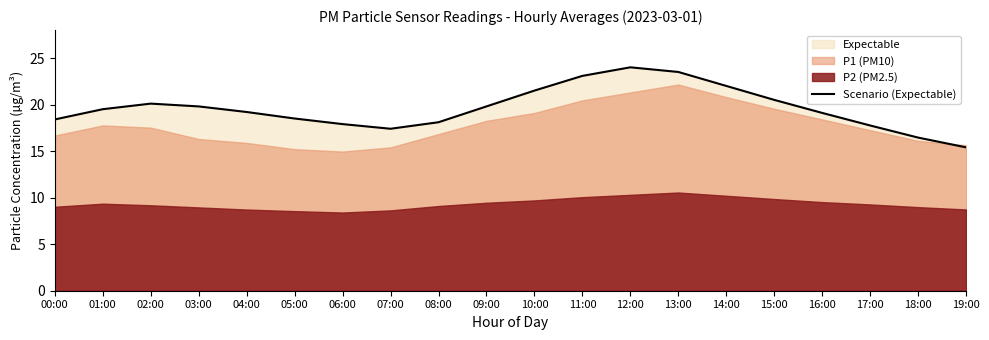

What is the lowest value of the Scenario (Expectable) series?

15.4